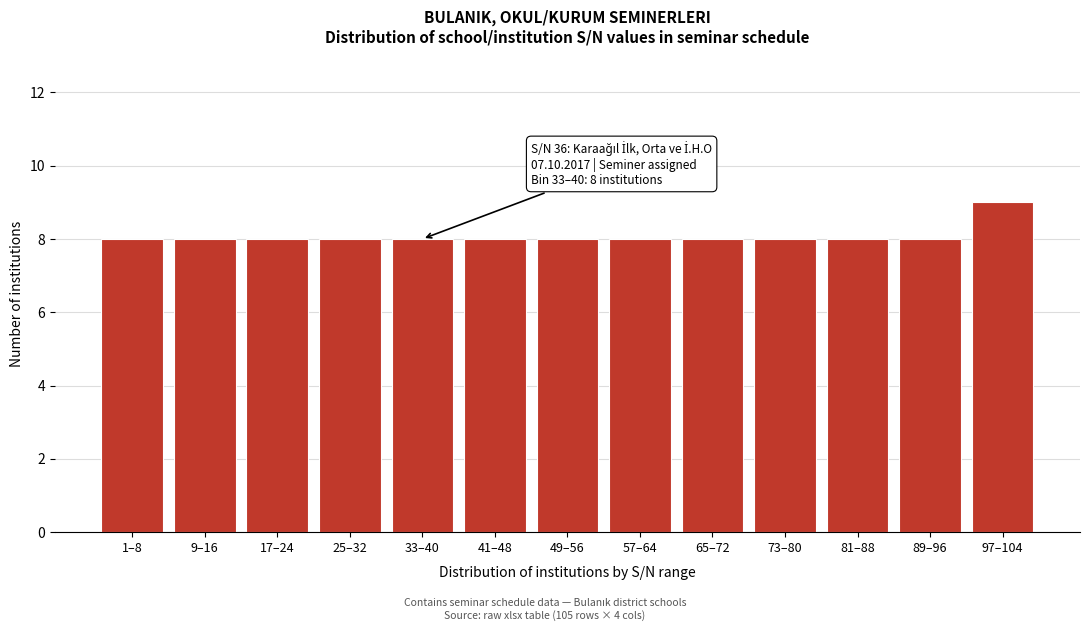

Reading right to left, extract all data points from this chart.

97–104=9	89–96=8	81–88=8	73–80=8	65–72=8	57–64=8	49–56=8	41–48=8	33–40=8	25–32=8	17–24=8	9–16=8	1–8=8